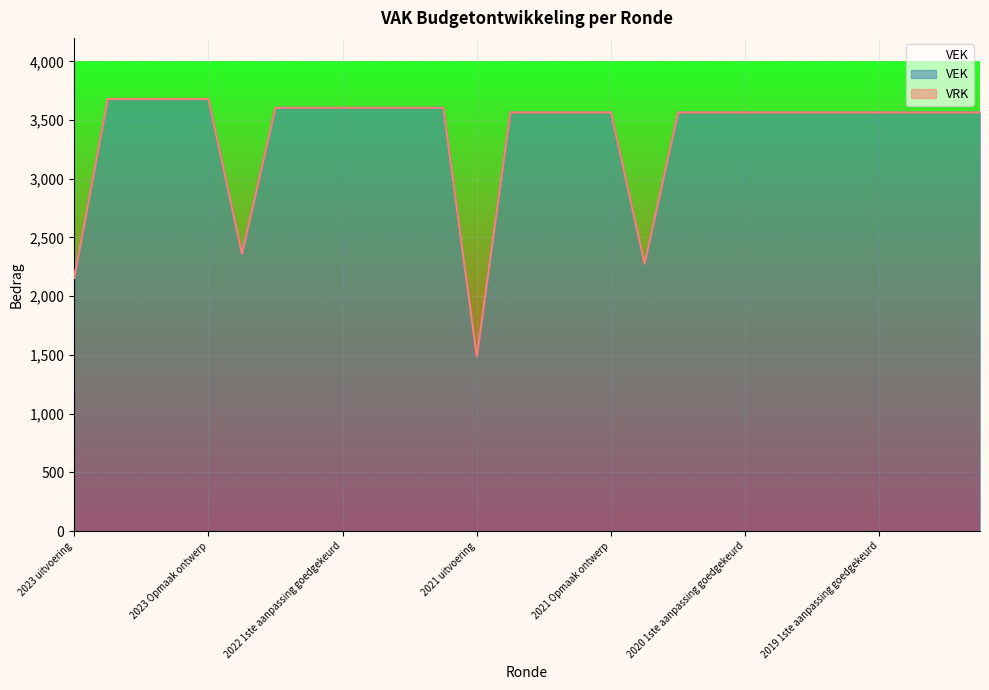

Reading left to right, transcribe all the data shown in this chart.

2023 uitvoering=2156	2023 1ste aanpassing goedgekeurd=3680	2023 1ste aanpassing ontwerp=3680	2023 Opmaak goedgekeurd=3680	2023 Opmaak ontwerp=3680	2022 uitvoering=2362	2022 2de aanpassing goedgekeurd=3605	2022 2de aanpassing ontwerp=3605	2022 1ste aanpassing goedgekeurd=3605	2022 1ste aanpassing ontwerp=3605	2022 Opmaak goedgekeurd=3605	2022 Opmaak ontwerp=3605	2021 uitvoering=1488	2021 1ste aanpassing goedgekeurd=3565	2021 1ste aanpassing ontwerp=3565	2021 Opmaak goedgekeurd=3565	2021 Opmaak ontwerp=3565	2020 uitvoering=2278	2020 2de aanpassing goedgekeurd=3565	2020 2de aanpassing ontwerp=3565	2020 1ste aanpassing goedgekeurd=3565	2020 1ste aanpassing ontwerp=3565	2020 Opmaak goedgekeurd=3565	2020 Opmaak ontwerp=3565	2019 1ste aanpassing goedgekeurd=3565	2019 1ste aanpassing ontwerp=3565	2019 opmaak goedgekeurd=3565	2019 opmaak ontwerp=3565